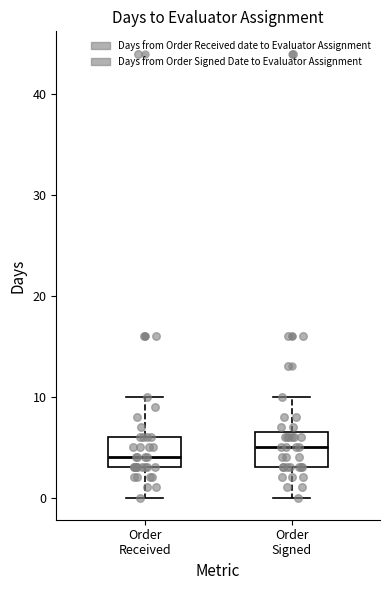

Which box has the lowest median line?

Order Received